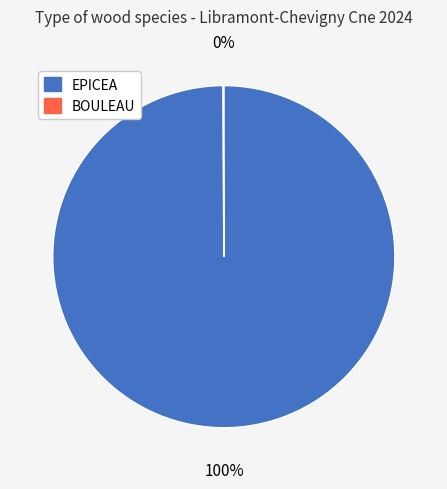

To the nearest percent, what portion does EPICEA represent?

100%